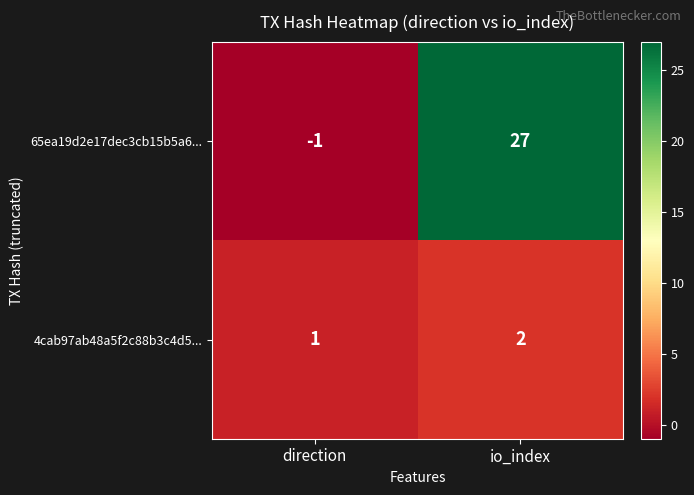

True or false: 65ea19d2e17dec3cb15b5a6... has a value of -2 at direction.

False